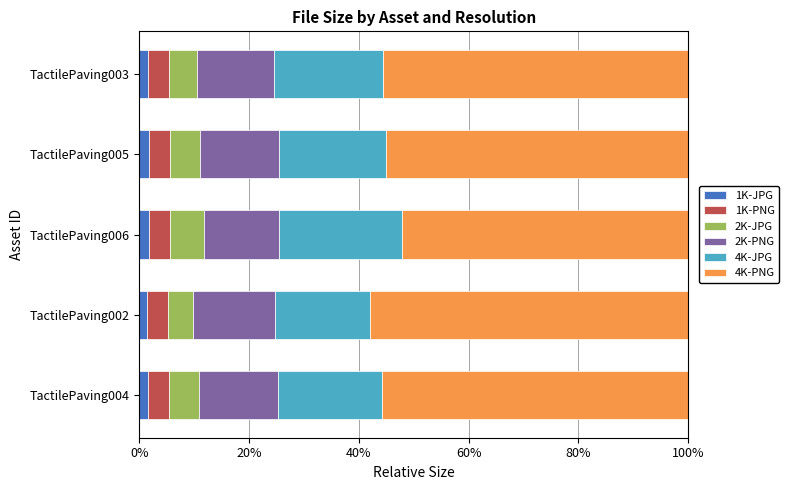

Which series has the largest total across all categories?

4K-PNG